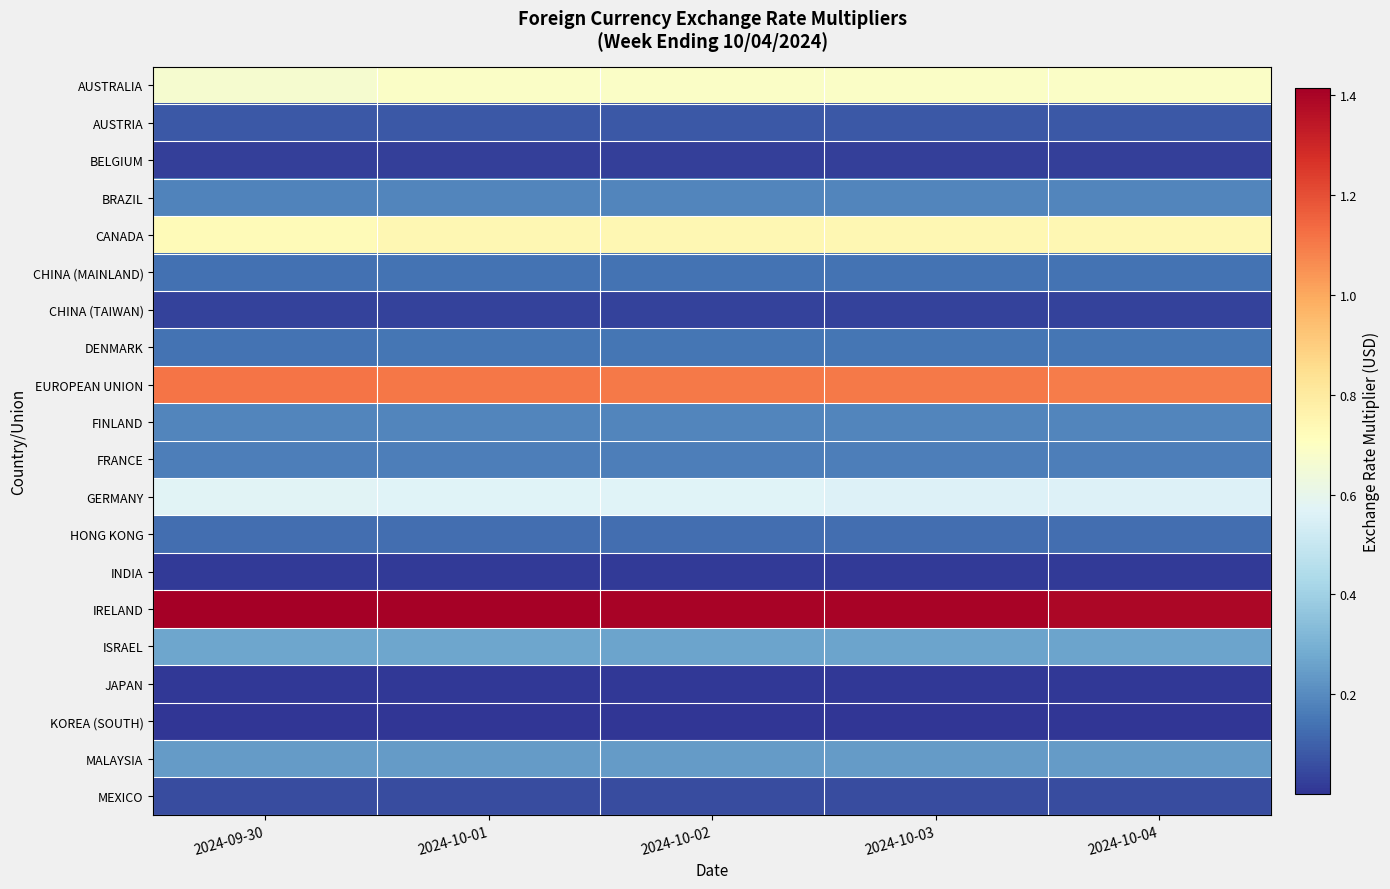

Between 2024-09-30 and 2024-10-04, which is larger?

2024-10-04